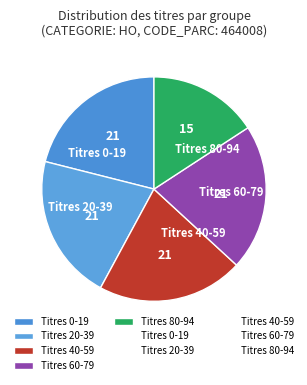

Is the sum of Titres 20-39 and Titres 60-79 greater than half?

No